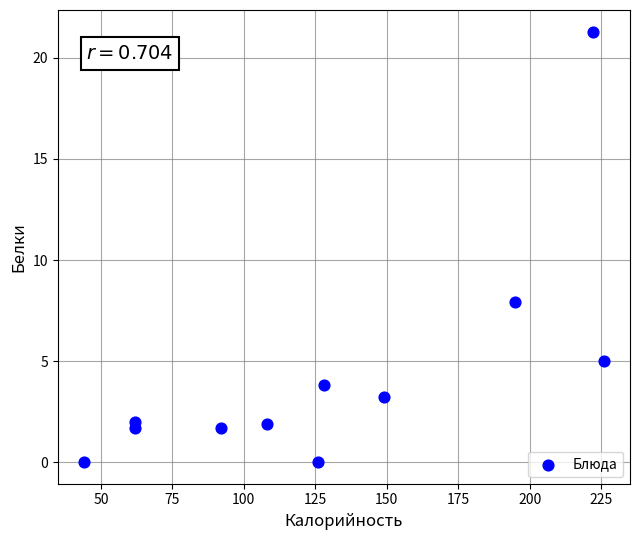

What is the average X value?

128.5